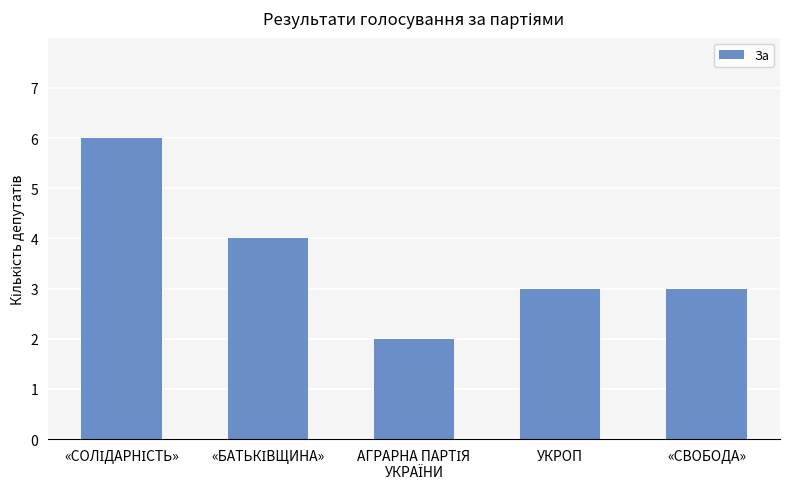

What is the greatest value displayed?

6